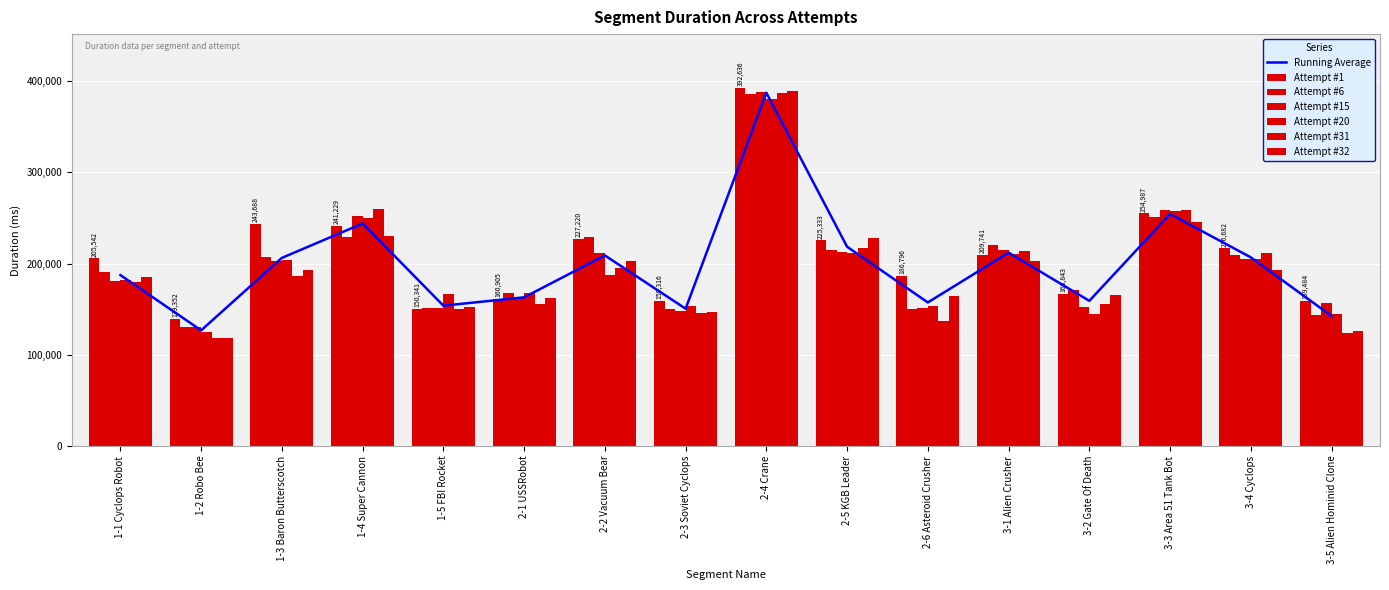

What position from the left is 2-5 KGB Leader?

10